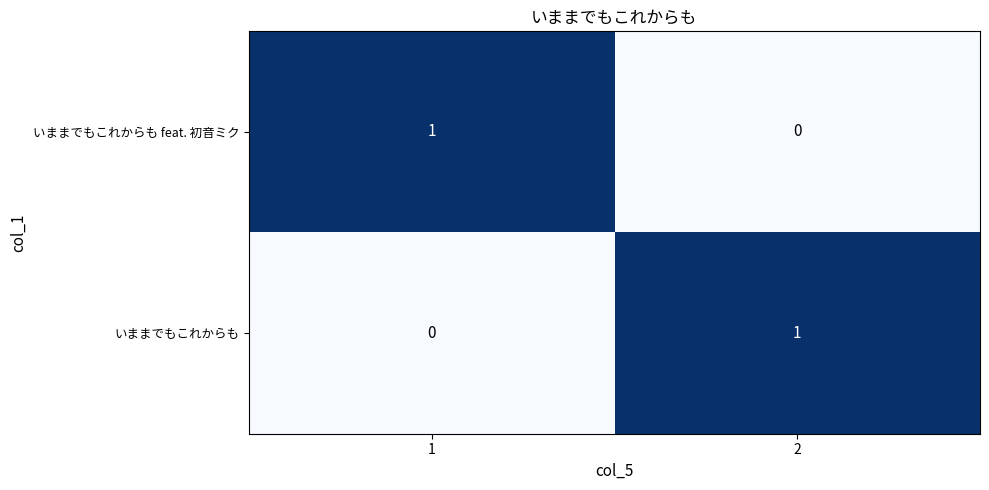

Reading right to left, what are all the values shown in this chart?

いままでもこれからも feat. 初音ミク: 0	1
いままでもこれからも: 1	0